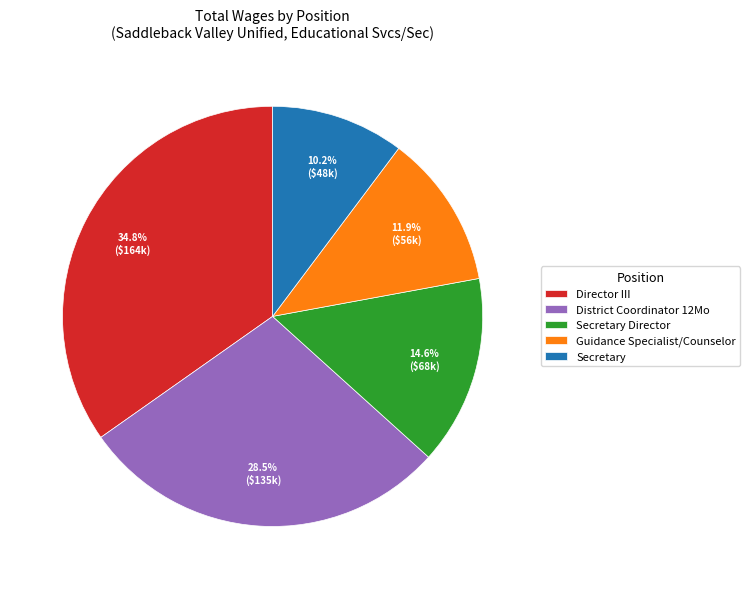

To the nearest percent, what is the difference between the Director III and Guidance Specialist/Counselor slice percentages?

23%